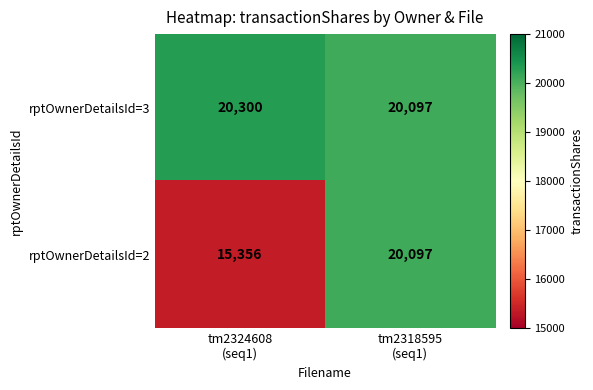

List the series in order of their overall mean, lowest first.

rptOwnerDetailsId=2, rptOwnerDetailsId=3